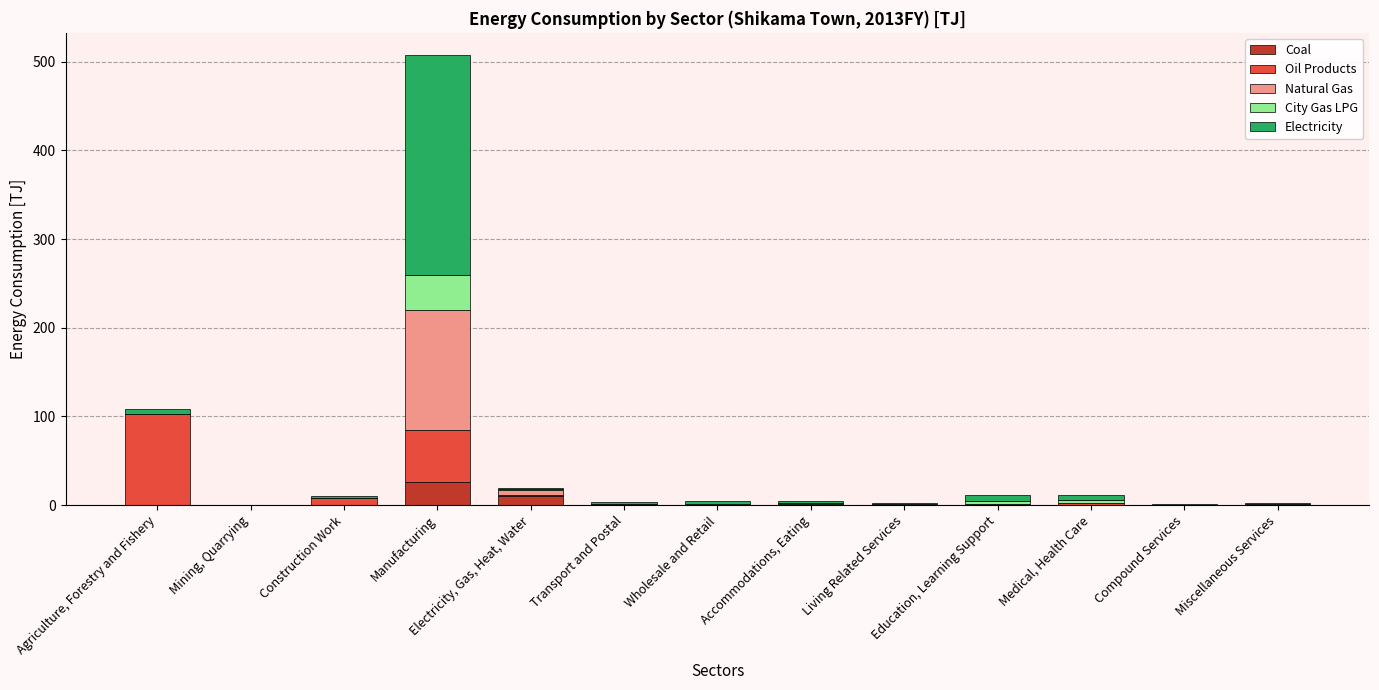

At which category is the sum across all series the highest?

Manufacturing